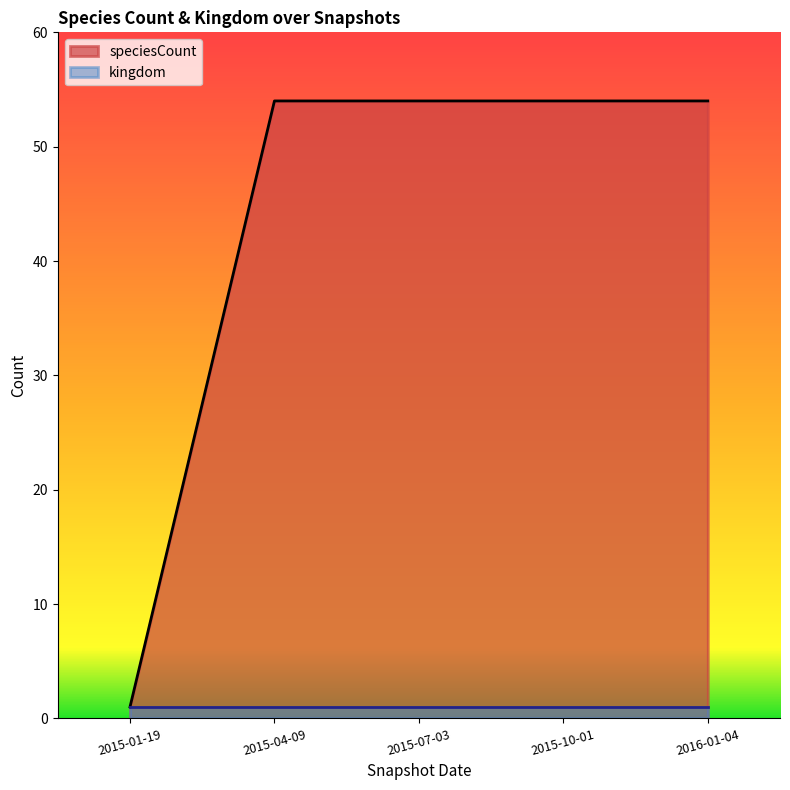

Rank the categories by value from highest to lowest.

2015-04-09, 2015-07-03, 2015-10-01, 2016-01-04, 2015-01-19